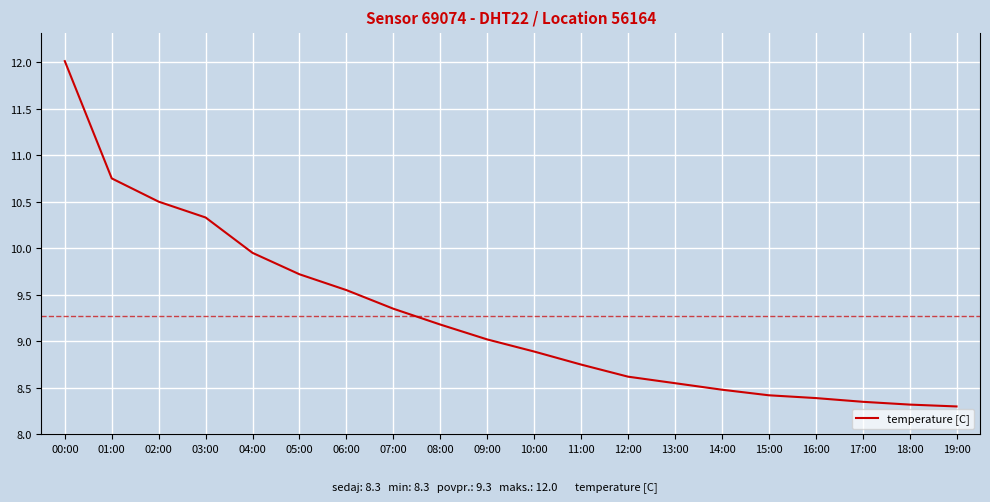

The value at 03:00 is 10.3. True or false?

True